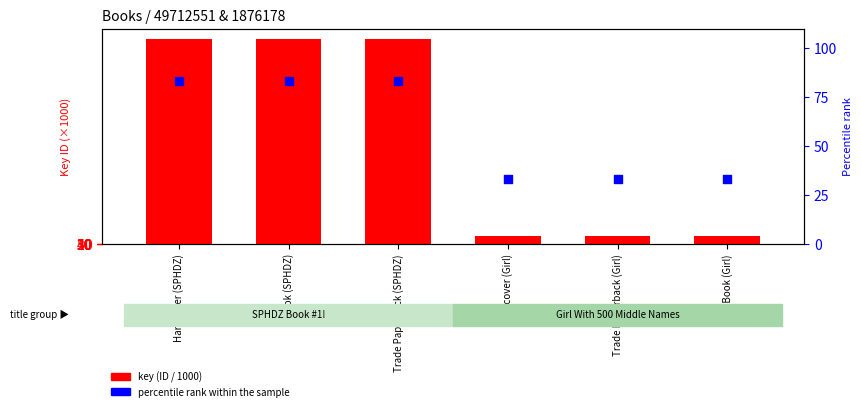

Is the value of percentile rank within the sample at Trade Paperback (SPHDZ) greater than the value of key (ID / 1000) at Trade Paperback (SPHDZ)?

No